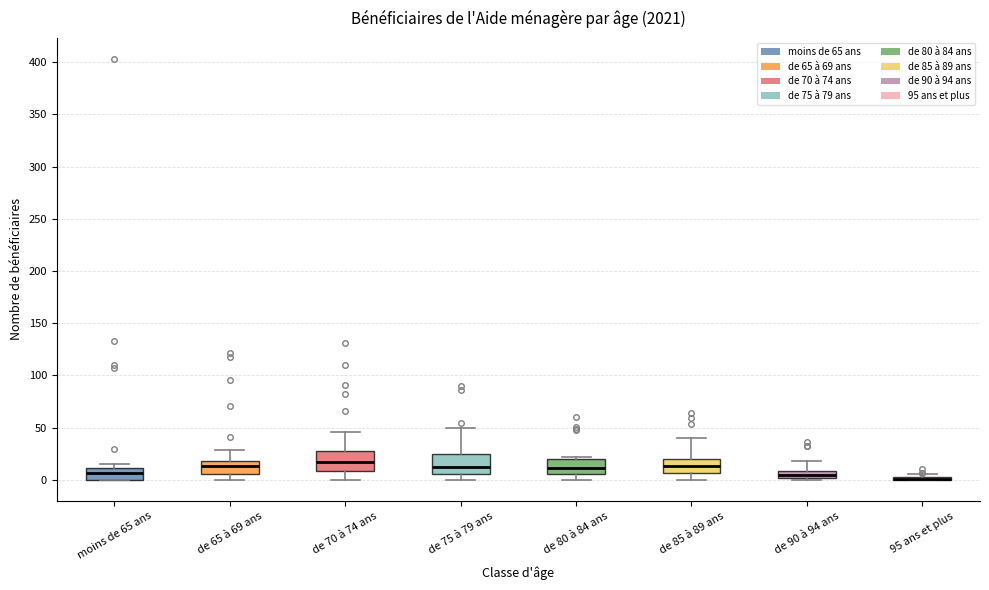

Where is the lower edge of the box for 95 ans et plus on the y-axis? The values are not printed on the chart, so give them approximately, as read against the axis.

0